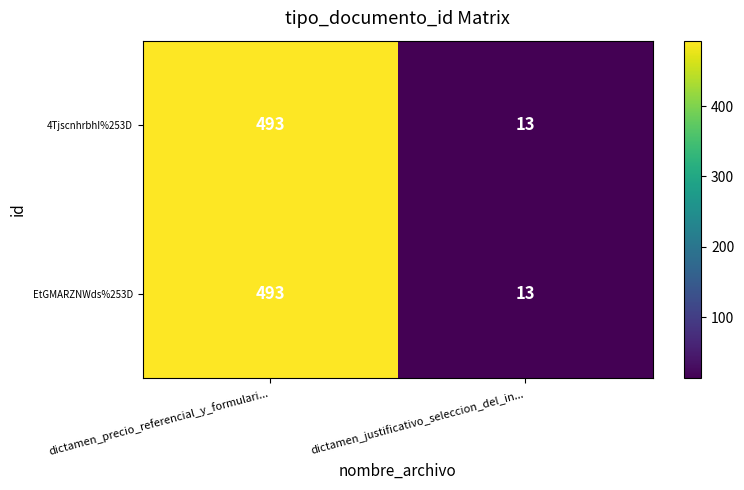

Is the value of 4TjscnhrbhI%253D at dictamen_justificativo_seleccion_del_in... greater than the value of EtGMARZNWds%253D at dictamen_precio_referencial_y_formulari...?

No